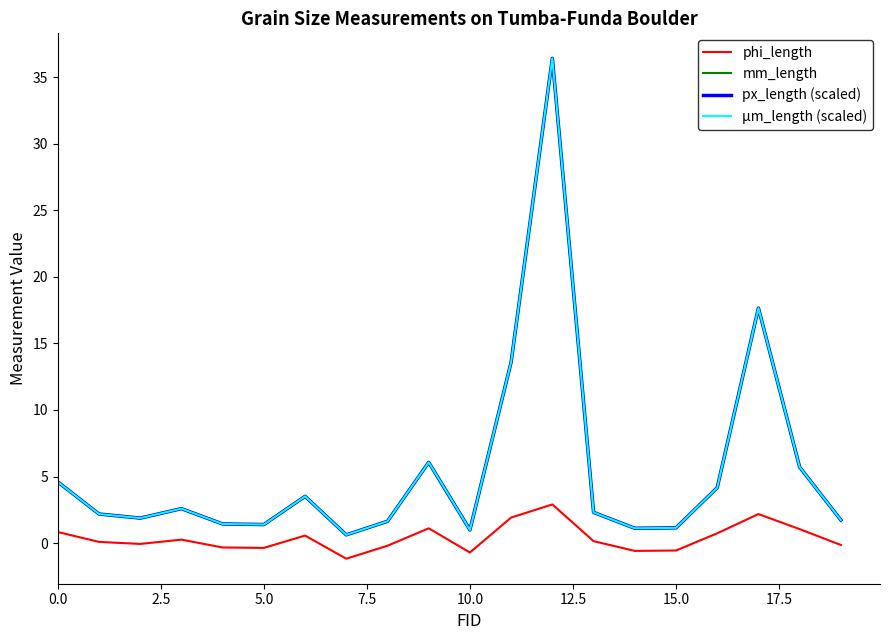

What is the value of the phi_length point at the 14th from the left?

0.1